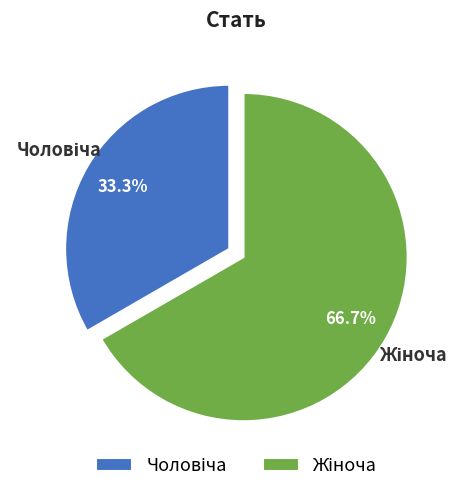

Does any single category account for the majority?

Yes